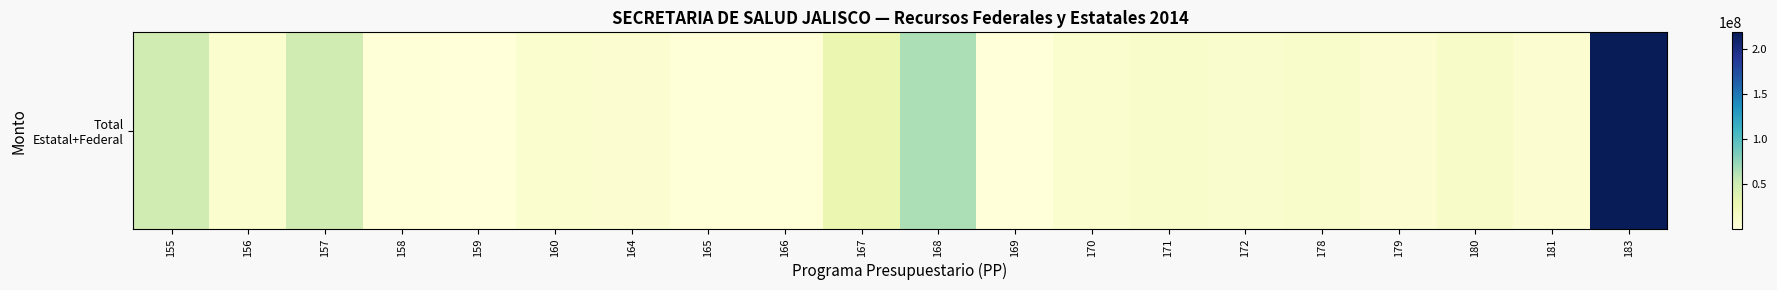

What is the difference between the values at 170 and 155?

40260987